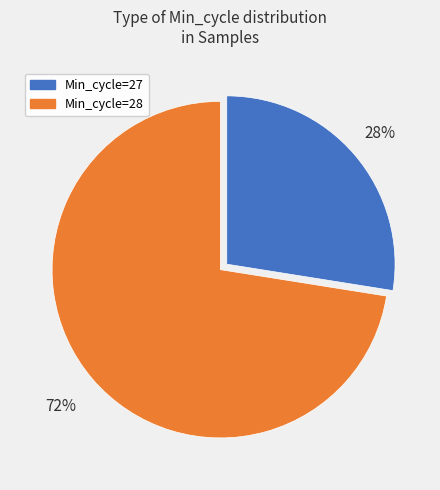

To the nearest percent, what is the average slice percentage?

50%